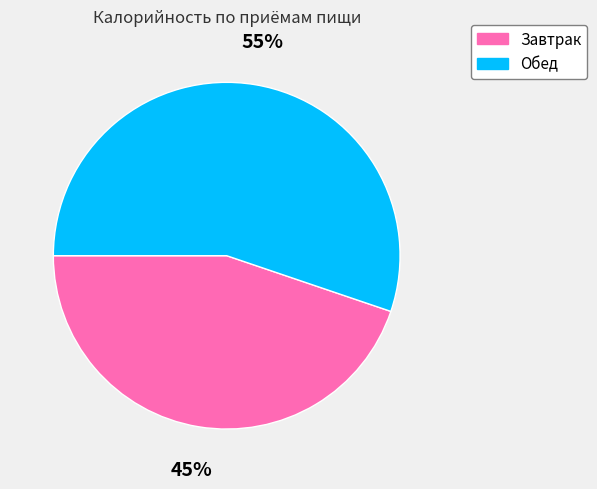

How many slices are in this pie chart?

2